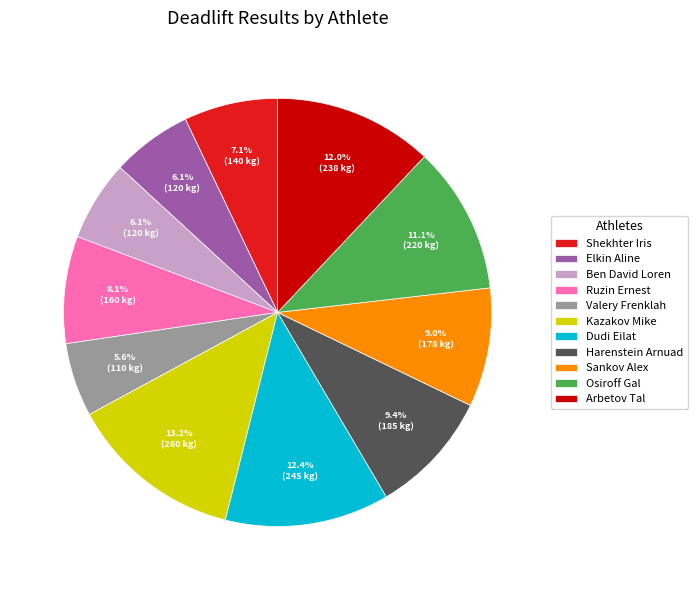

Is there any slice that represents more than half of the pie?

No